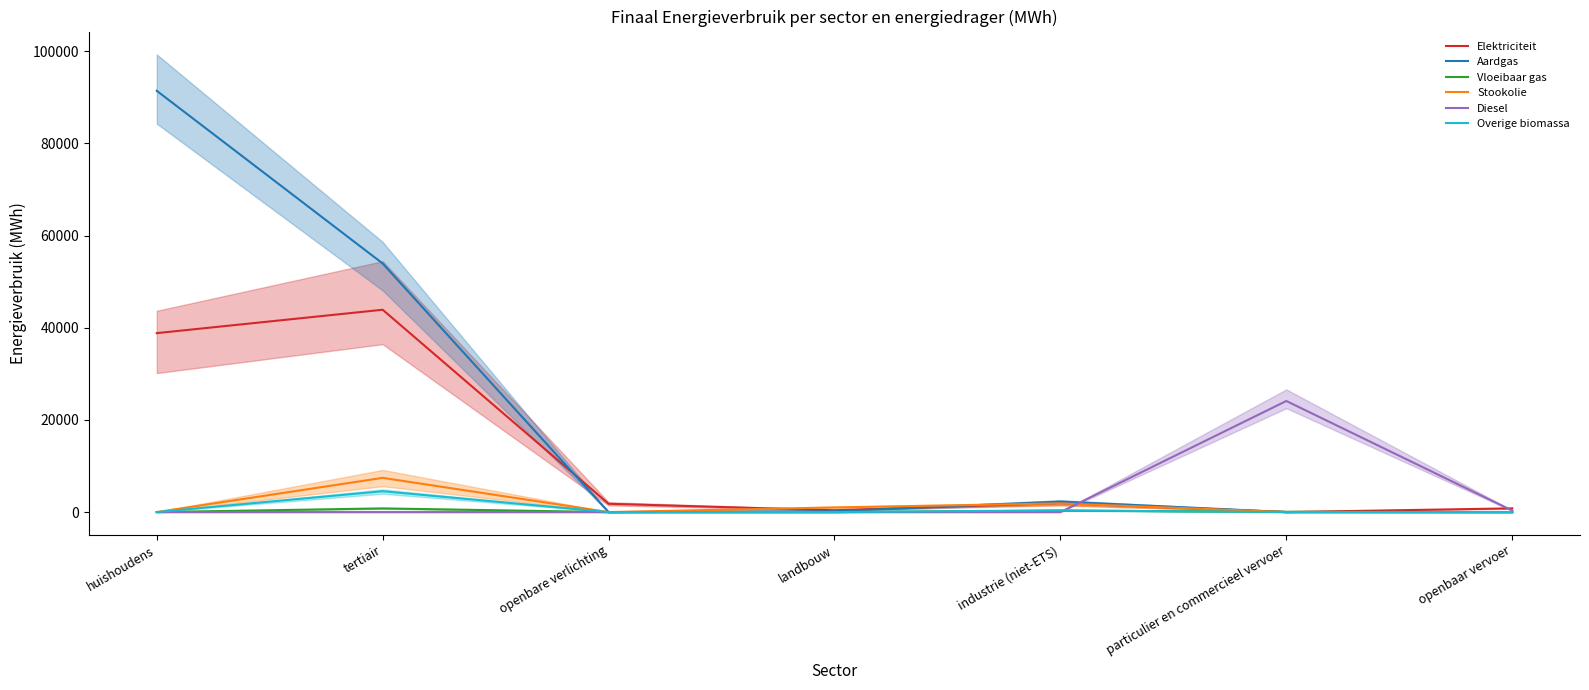

In Diesel, how many points are higher than both neighbors (excluding endpoints)?

1